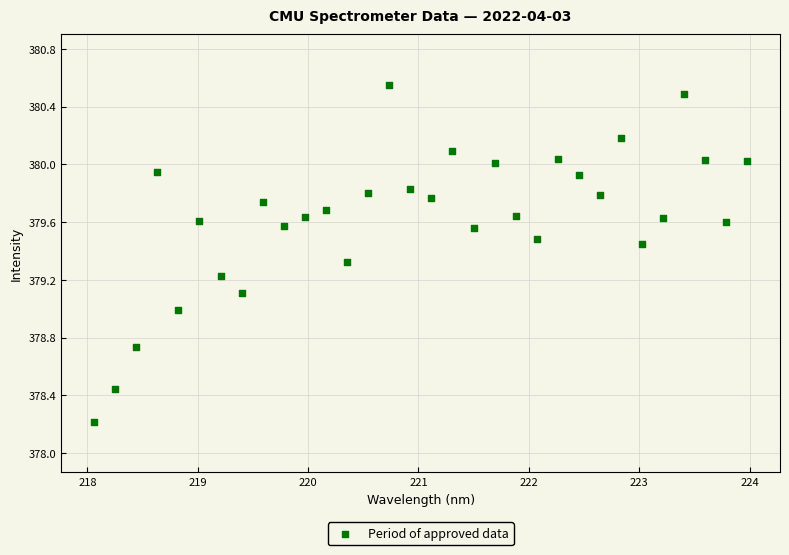

What is the range of X values (max minus min)?

5.9